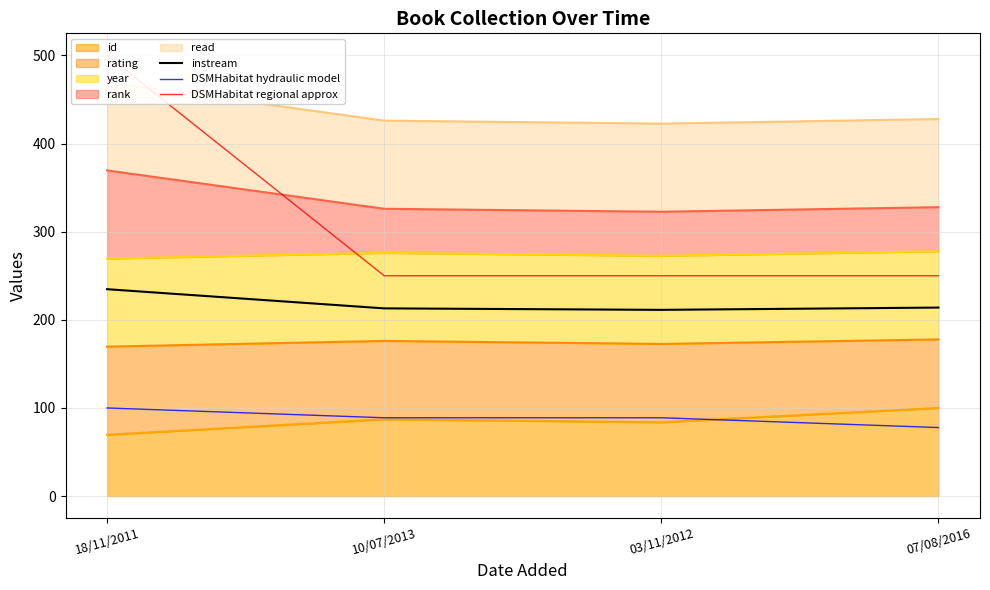

Does the chart have visible grid lines?

Yes